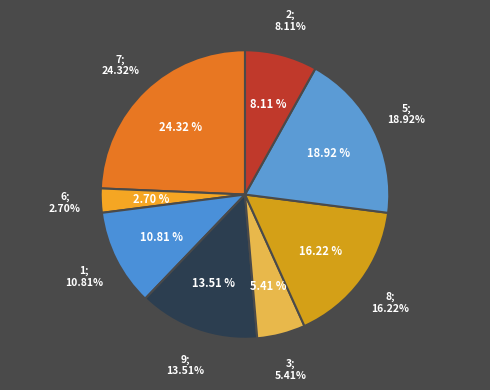

Combined, what portion of the pie is 8 and 5?

35.1%